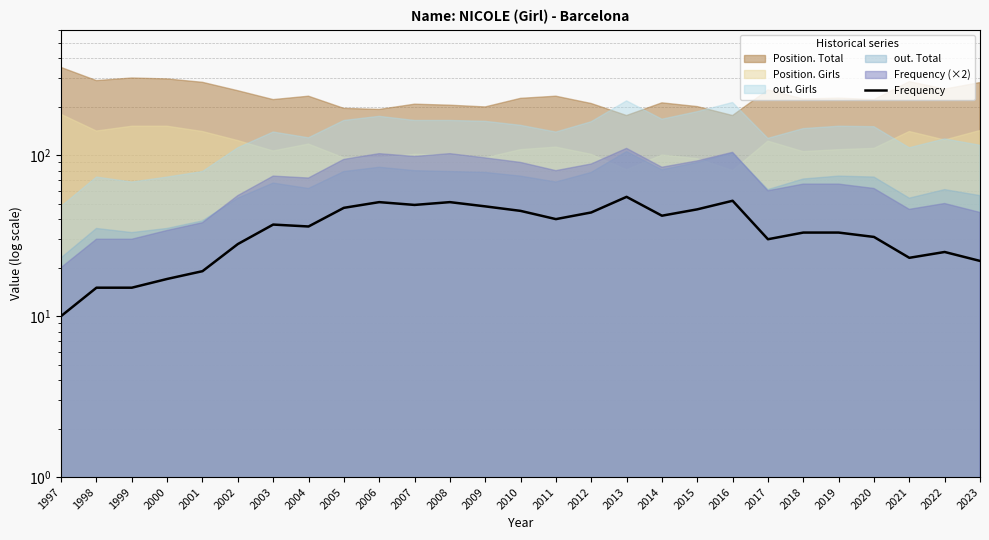

The chart shows a value of 69 at 2011. True or false?

False